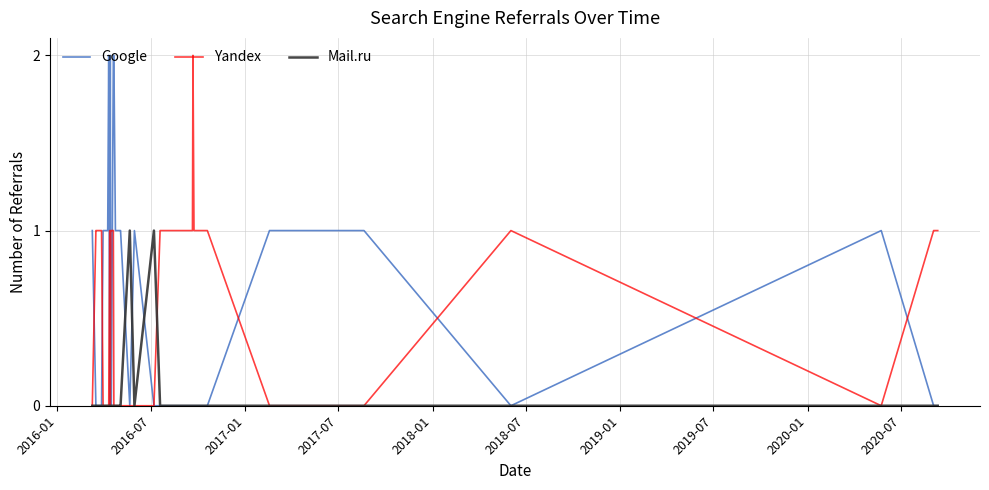

Which series has the largest total across all categories?

Google